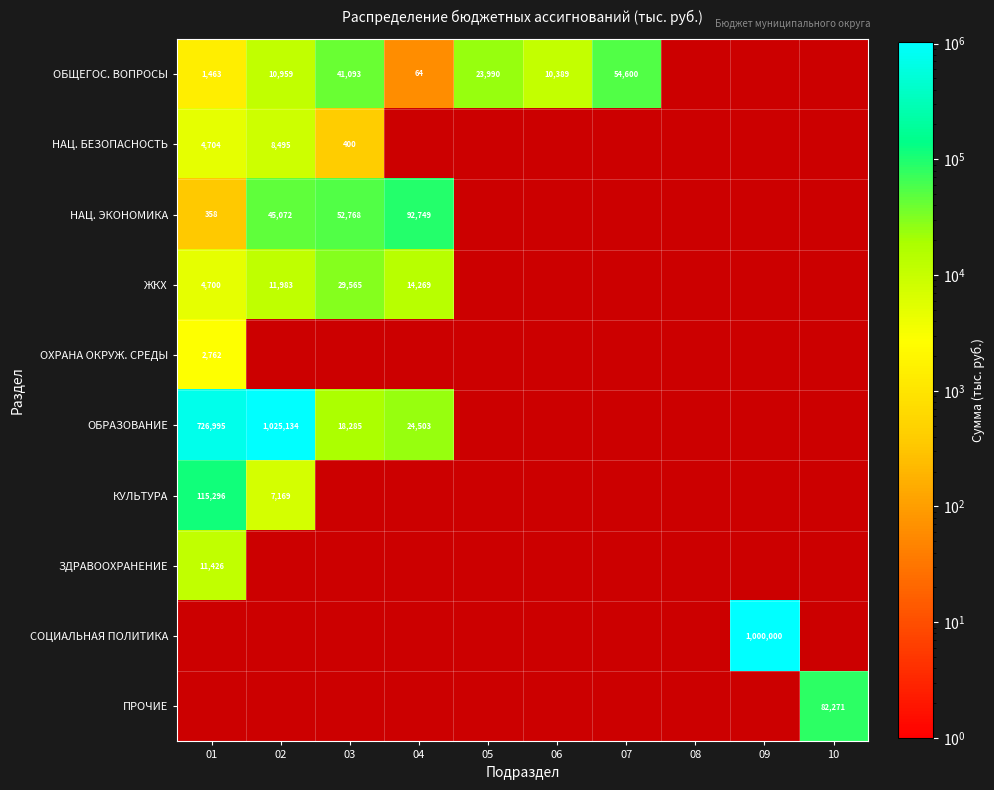

The ОБРАЗОВАНИЕ series shows 726995.0 at 01. True or false?

True